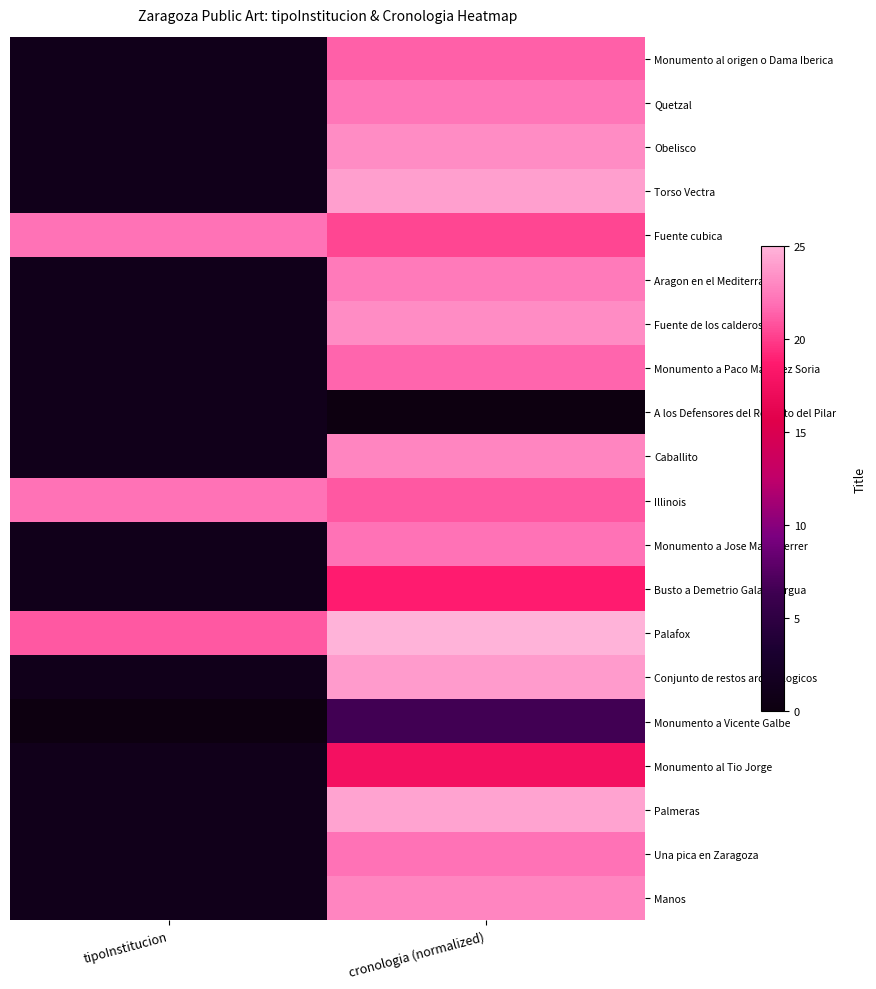

Reading right to left, extract all data points from this chart.

Monumento al origen o Dama Iberica: cronologia (normalized)=21.3	tipoInstitucion=1.0
Quetzal: cronologia (normalized)=22.2	tipoInstitucion=1.0
Obelisco: cronologia (normalized)=23.1	tipoInstitucion=1.0
Torso Vectra: cronologia (normalized)=24.1	tipoInstitucion=1.0
Fuente cubica: cronologia (normalized)=20.4	tipoInstitucion=22.0
Aragon en el Mediterraneo: cronologia (normalized)=22.5	tipoInstitucion=1.0
Fuente de los calderos: cronologia (normalized)=23.1	tipoInstitucion=1.0
Monumento a Paco Martinez Soria: cronologia (normalized)=21.5	tipoInstitucion=1.0
A los Defensores del Reducto del Pilar: cronologia (normalized)=0.0	tipoInstitucion=1.0
Caballito: cronologia (normalized)=22.9	tipoInstitucion=1.0
Illinois: cronologia (normalized)=21.1	tipoInstitucion=22.0
Monumento a Jose Maria Ferrer: cronologia (normalized)=22.0	tipoInstitucion=1.0
Busto a Demetrio Galan Bergua: cronologia (normalized)=18.8	tipoInstitucion=1.0
Palafox: cronologia (normalized)=25.0	tipoInstitucion=21.0
Conjunto de restos arqueologicos: cronologia (normalized)=23.8	tipoInstitucion=1.0
Monumento a Vicente Galbe: cronologia (normalized)=6.5	tipoInstitucion=0.0
Monumento al Tio Jorge: cronologia (normalized)=17.6	tipoInstitucion=1.0
Palmeras: cronologia (normalized)=24.3	tipoInstitucion=1.0
Una pica en Zaragoza: cronologia (normalized)=22.0	tipoInstitucion=1.0
Manos: cronologia (normalized)=22.9	tipoInstitucion=1.0